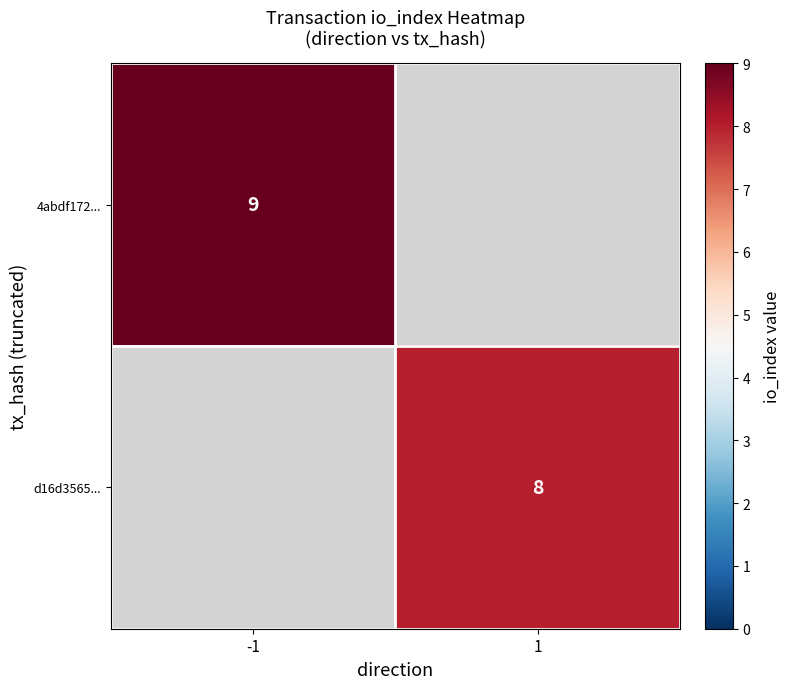

True or false: 4abdf172... has a value of 9 at -1.

True